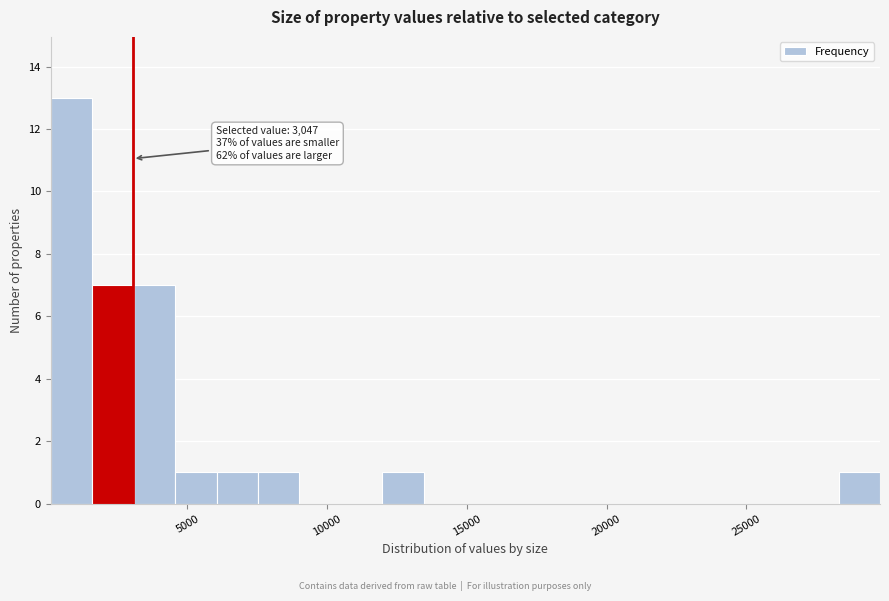

Read against the x-axis, roughly where is the centre of the tallest bar?

1000